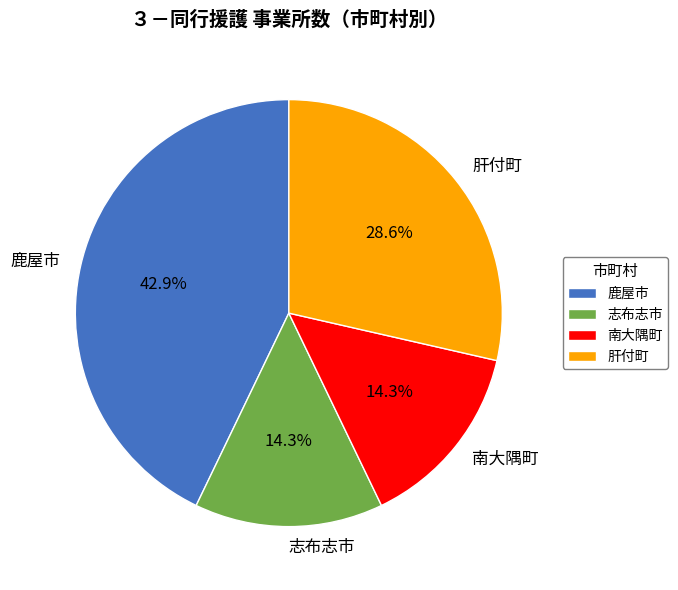

Is the sum of 南大隅町 and 志布志市 greater than half?

No